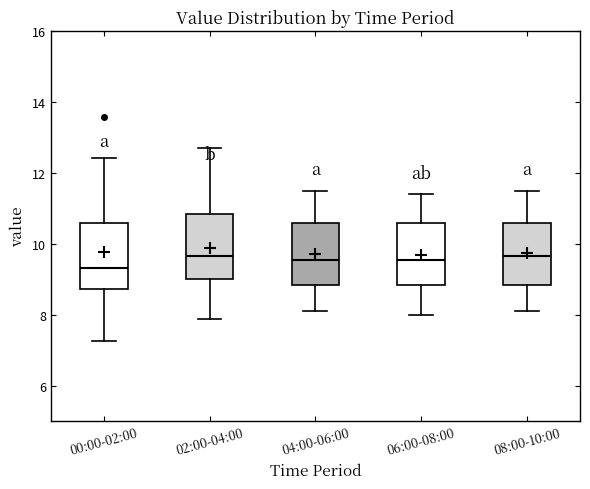

Where does the upper whisker of the box for 08:00-10:00 end on the y-axis? The values are not printed on the chart, so give them approximately, as read against the axis.

11.6